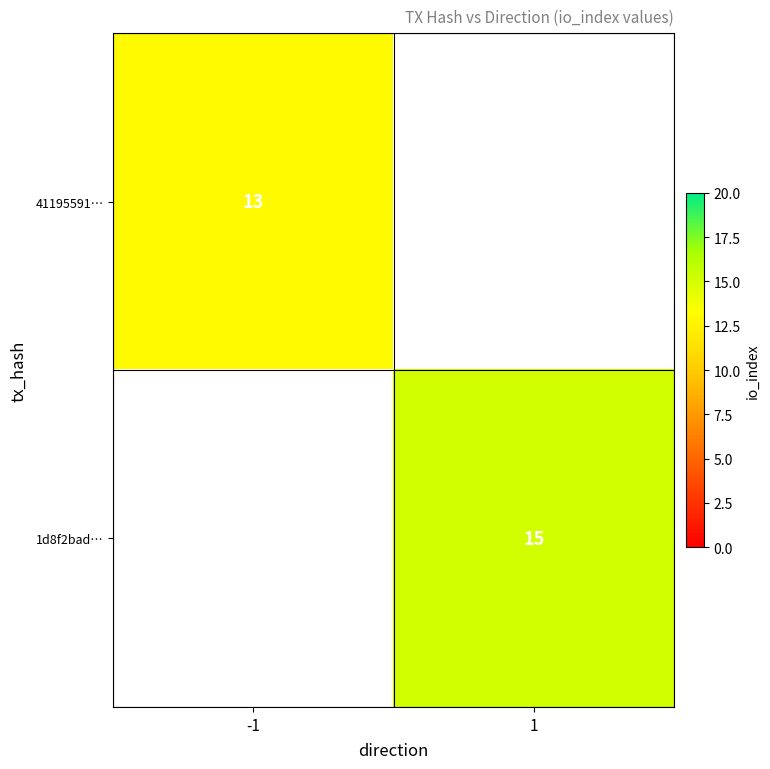

What is the total value across all series at -1?

13